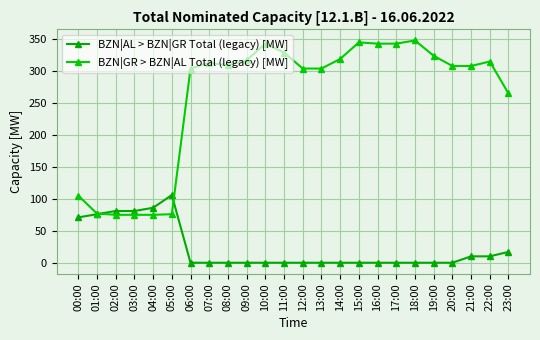

Which series has the widest spread of values?

BZN|GR > BZN|AL Total (legacy) [MW]